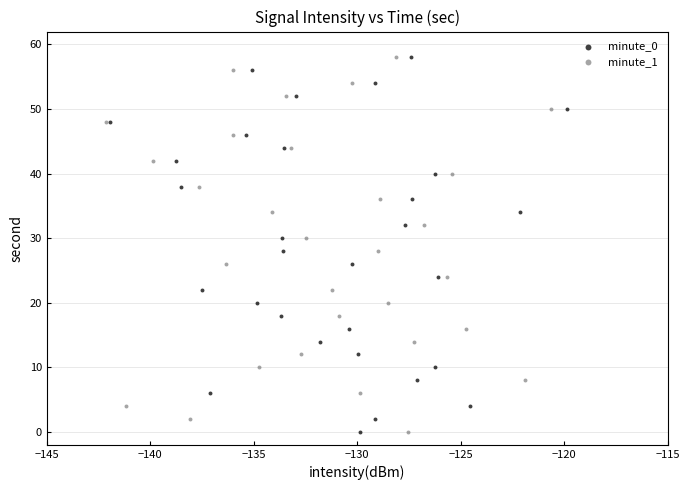

What are all the series names shown in the legend?

minute_0, minute_1